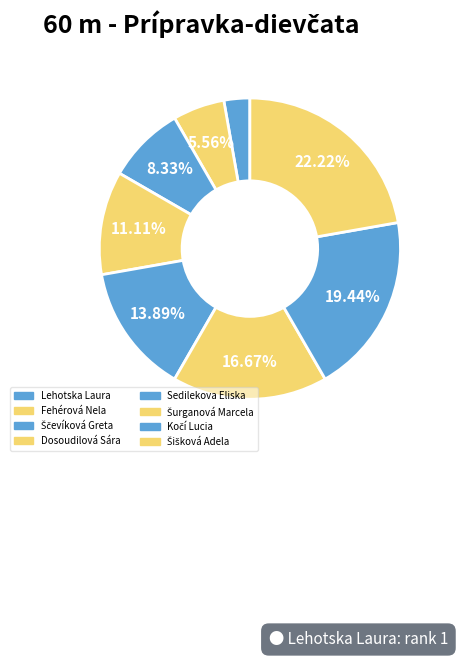

How many segments does this pie chart have?

8